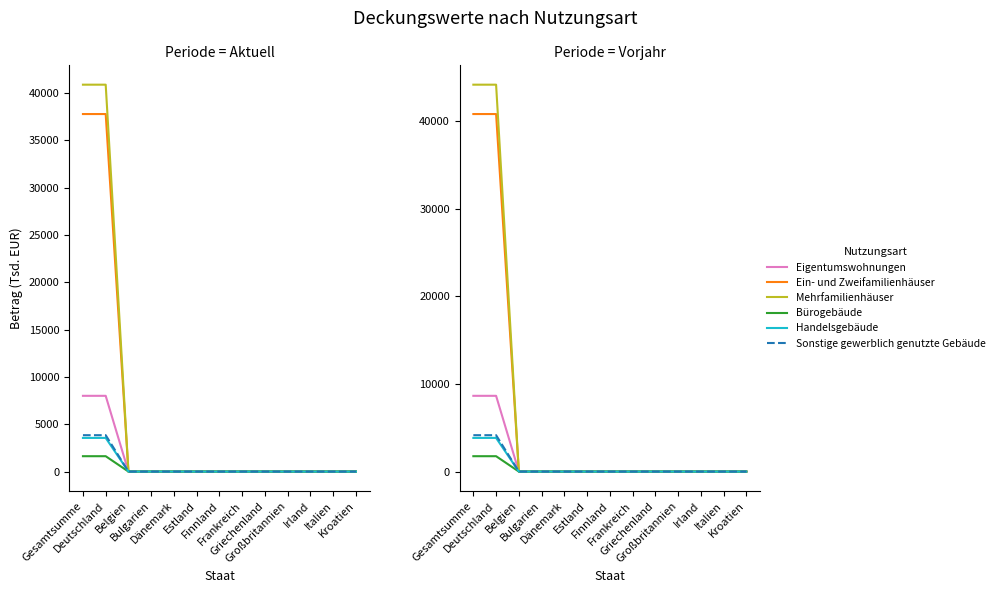

Reading left to right, extract all data points from this chart.

Eigentumswohnungen: 8647.6	8647.6	0.0	0.0	0.0	0.0	0.0	0.0	0.0	0.0	0.0	0.0	0.0
Ein- und Zweifamilienhäuser: 40820.8	40820.8	0.0	0.0	0.0	0.0	0.0	0.0	0.0	0.0	0.0	0.0	0.0
Mehrfamilienhäuser: 44173.1	44173.1	0.0	0.0	0.0	0.0	0.0	0.0	0.0	0.0	0.0	0.0	0.0
Bürogebäude: 1753.9	1753.9	0.0	0.0	0.0	0.0	0.0	0.0	0.0	0.0	0.0	0.0	0.0
Handelsgebäude: 3841.6	3841.6	0.0	0.0	0.0	0.0	0.0	0.0	0.0	0.0	0.0	0.0	0.0
Sonstige gewerblich genutzte Gebäude: 4152.6	4152.6	0.0	0.0	0.0	0.0	0.0	0.0	0.0	0.0	0.0	0.0	0.0